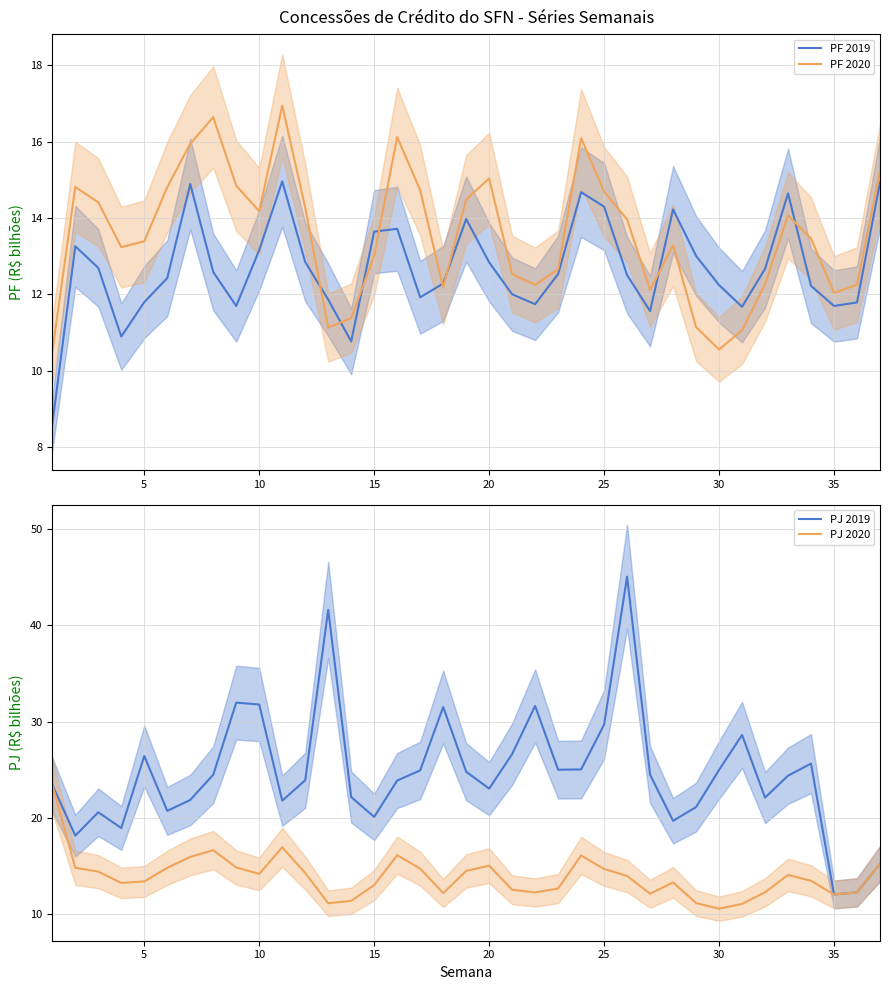

How many distinct data groups are displayed?

4